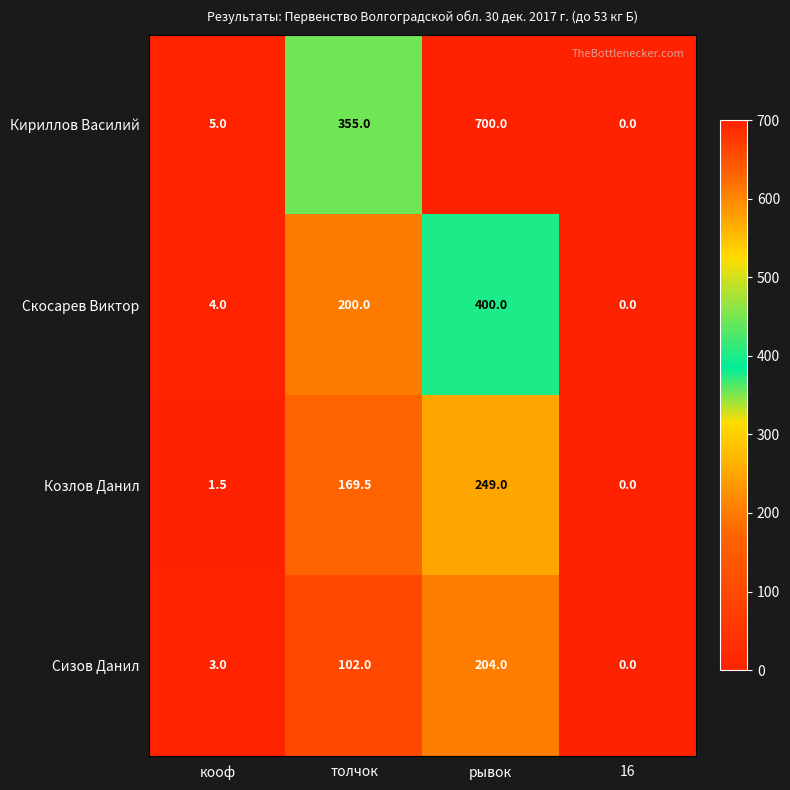

At which label does Козлов Данил first exceed 169?

толчок